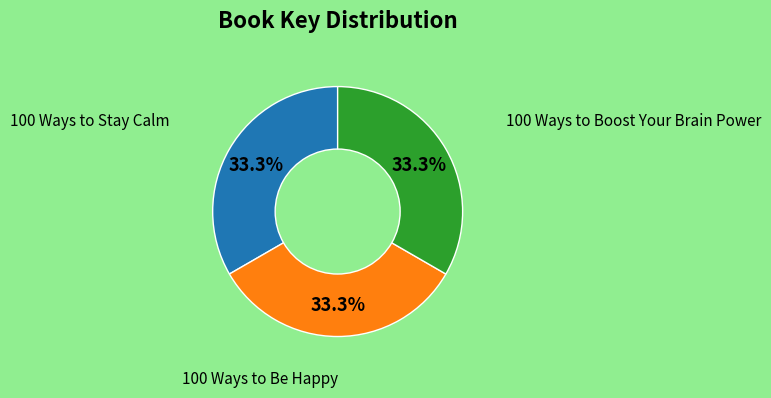

How many slices are in this pie chart?

3